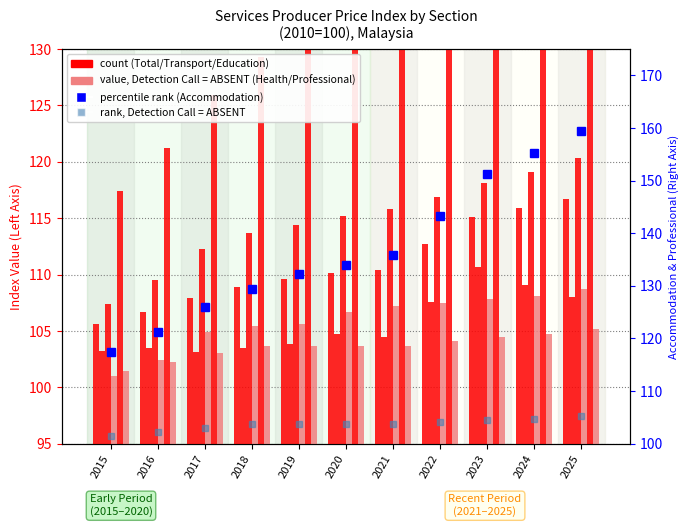

True or false: Professional has a value of 34.0 at 2016.

False